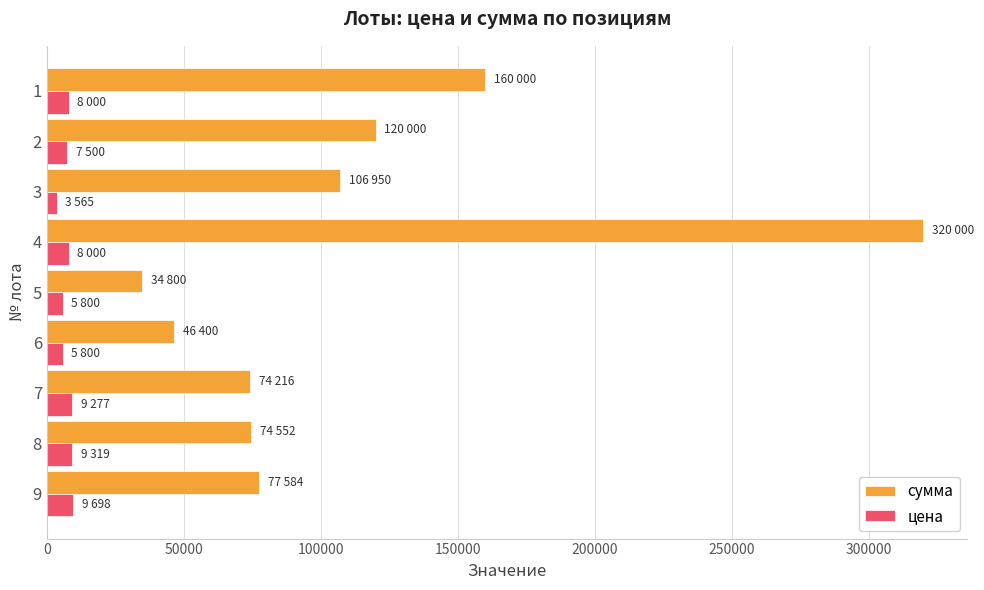

At which category is the sum across all series the highest?

4